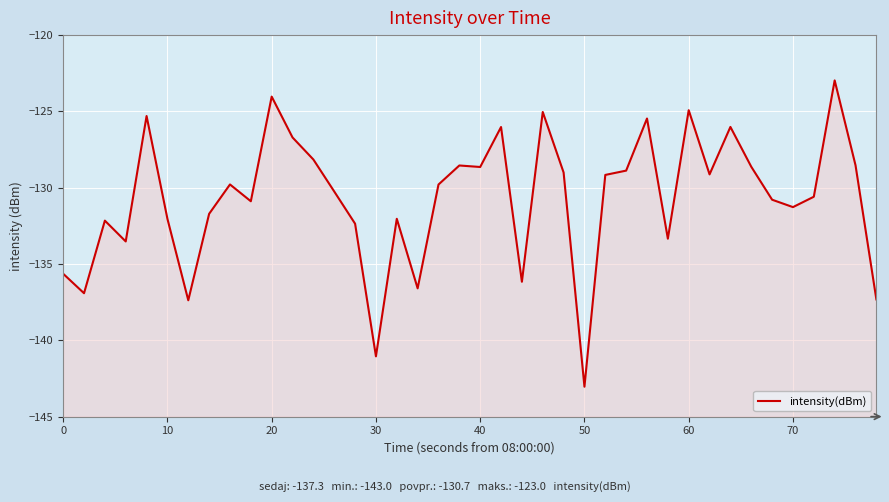

How many values are below -129?

25